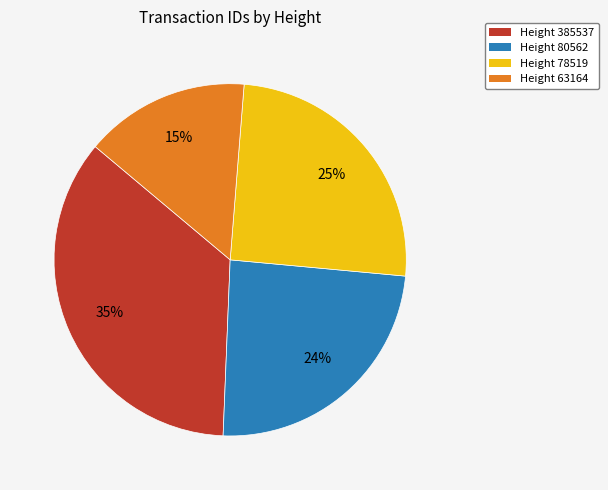

Count the number of slices in the pie.

4